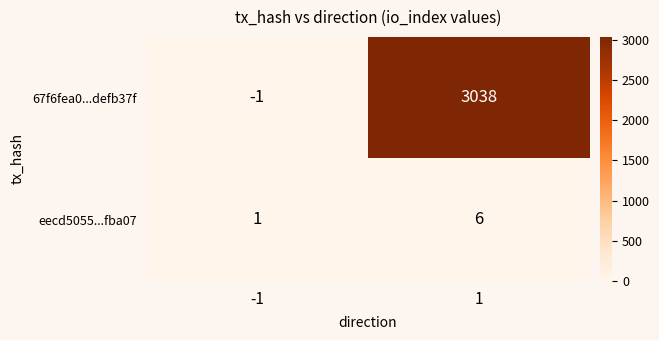

Reading left to right, what are all the values shown in this chart?

67f6fea0...defb37f: -1	3038
eecd5055...fba07: 1	6